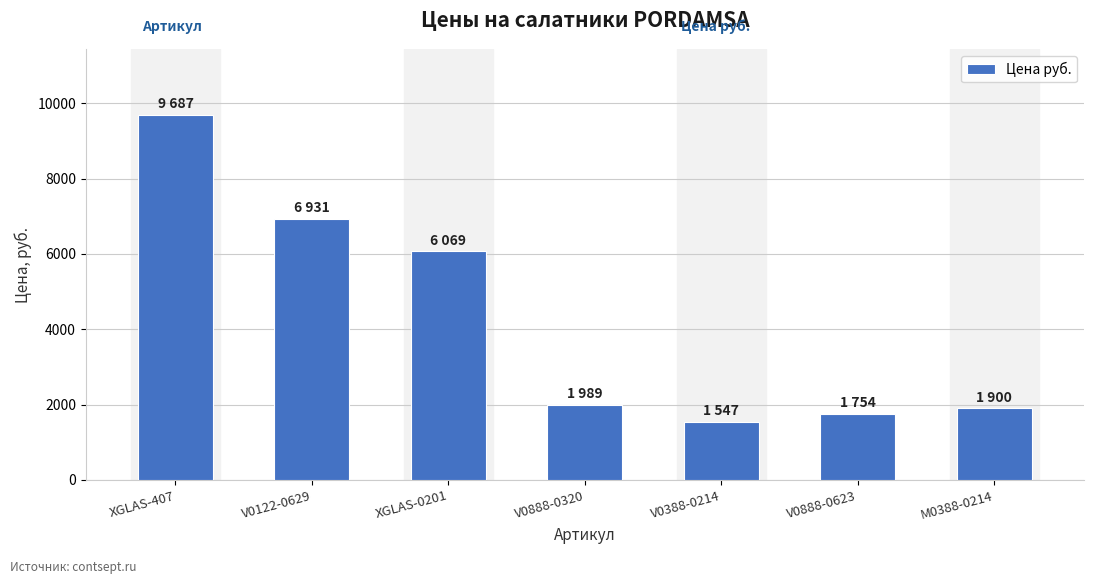

How many values are below 1989?

3